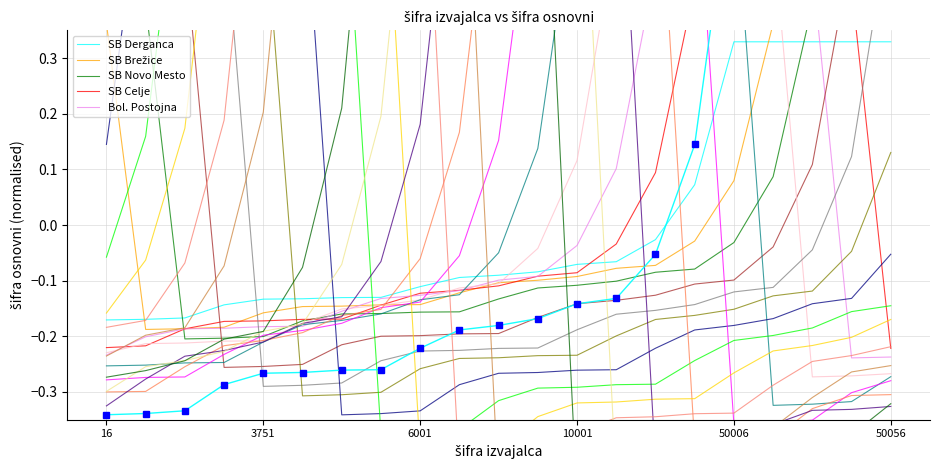

What is the total value across all series at 50044?

1.0